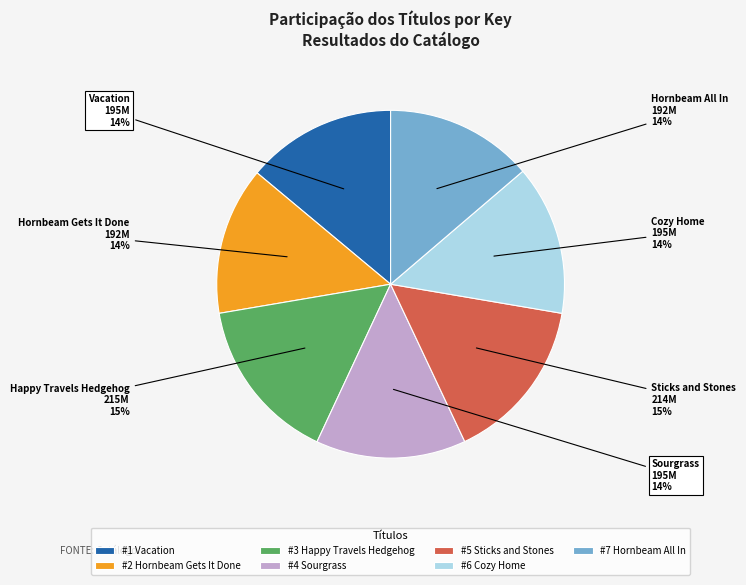

To the nearest percent, what percentage of the pie is #4 Sourgrass?

14%